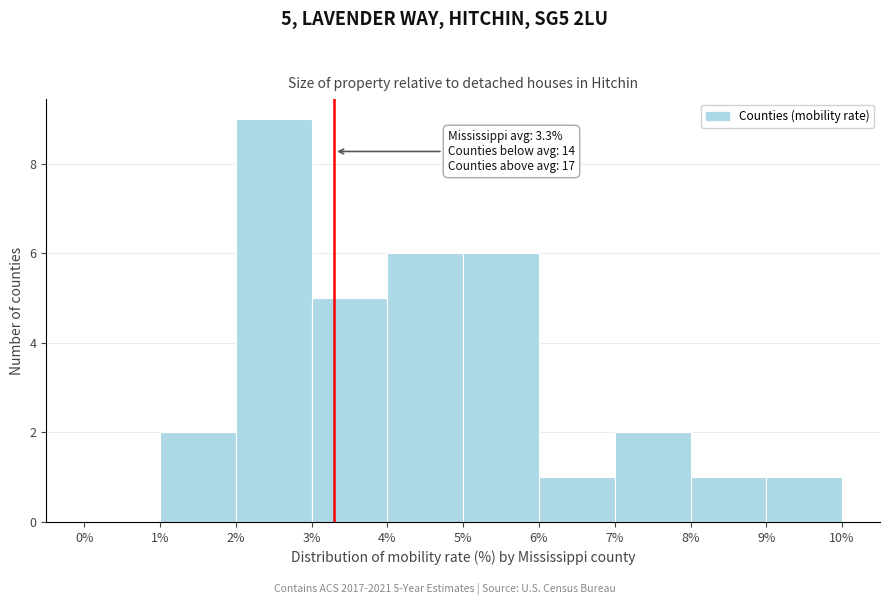

Which range on the x-axis has the tallest bar?

2% to 3%